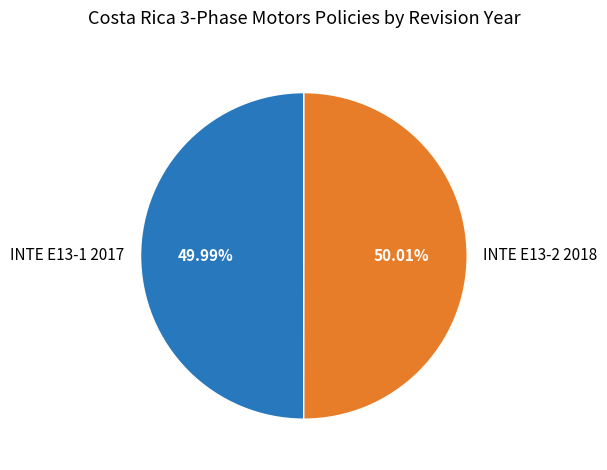

Is it true that INTE E13-2 2018 is 50% of the pie?

True